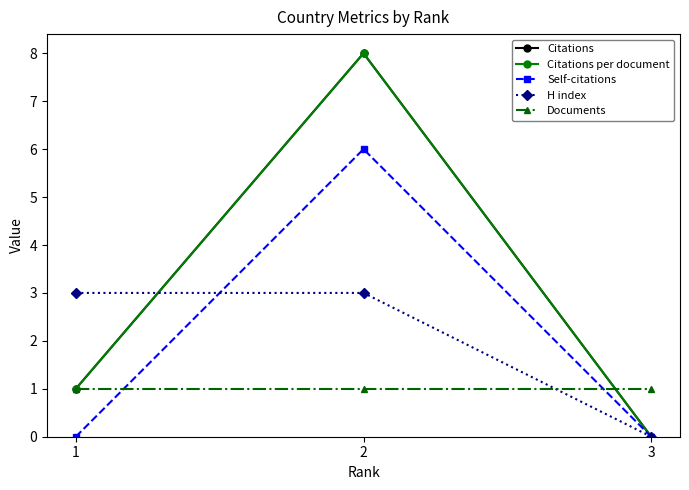

Rank the series at 3 from highest to lowest value.

Documents, Citations, Citations per document, Self-citations, H index